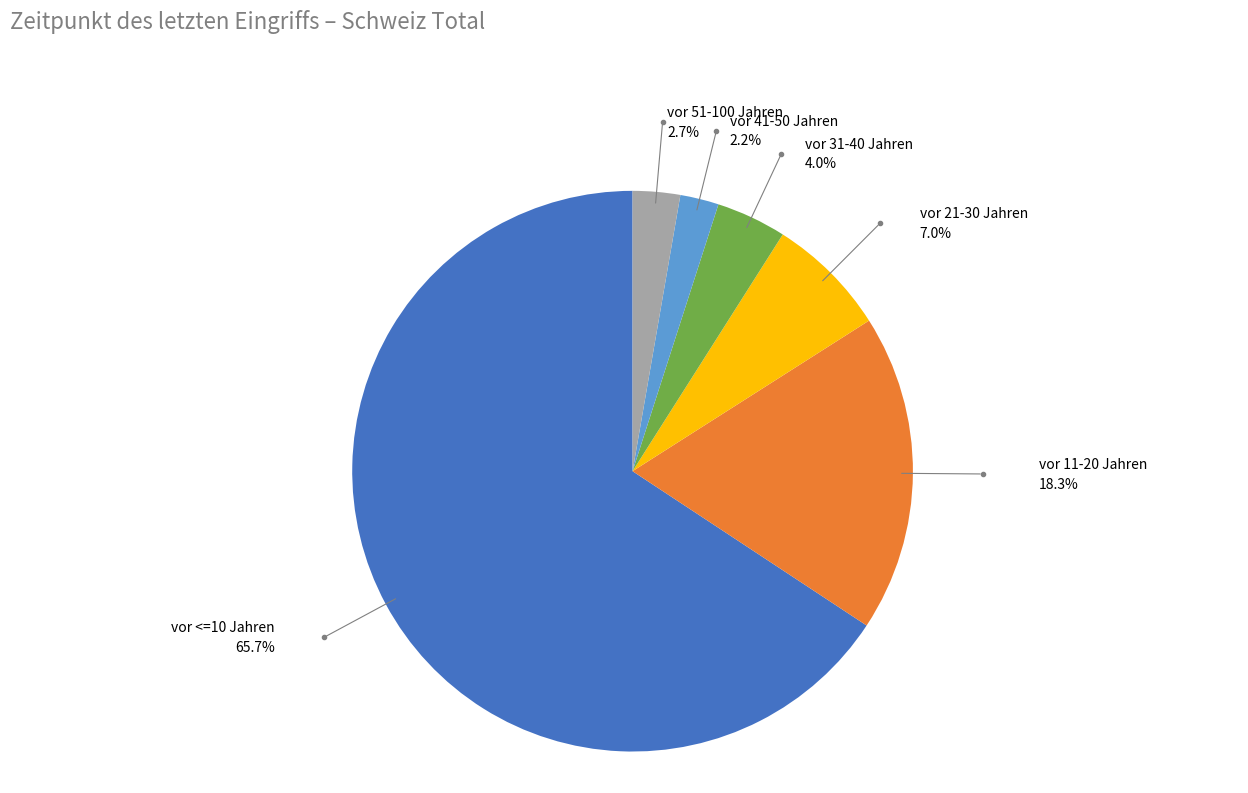

To the nearest percent, what is the average slice percentage?

17%